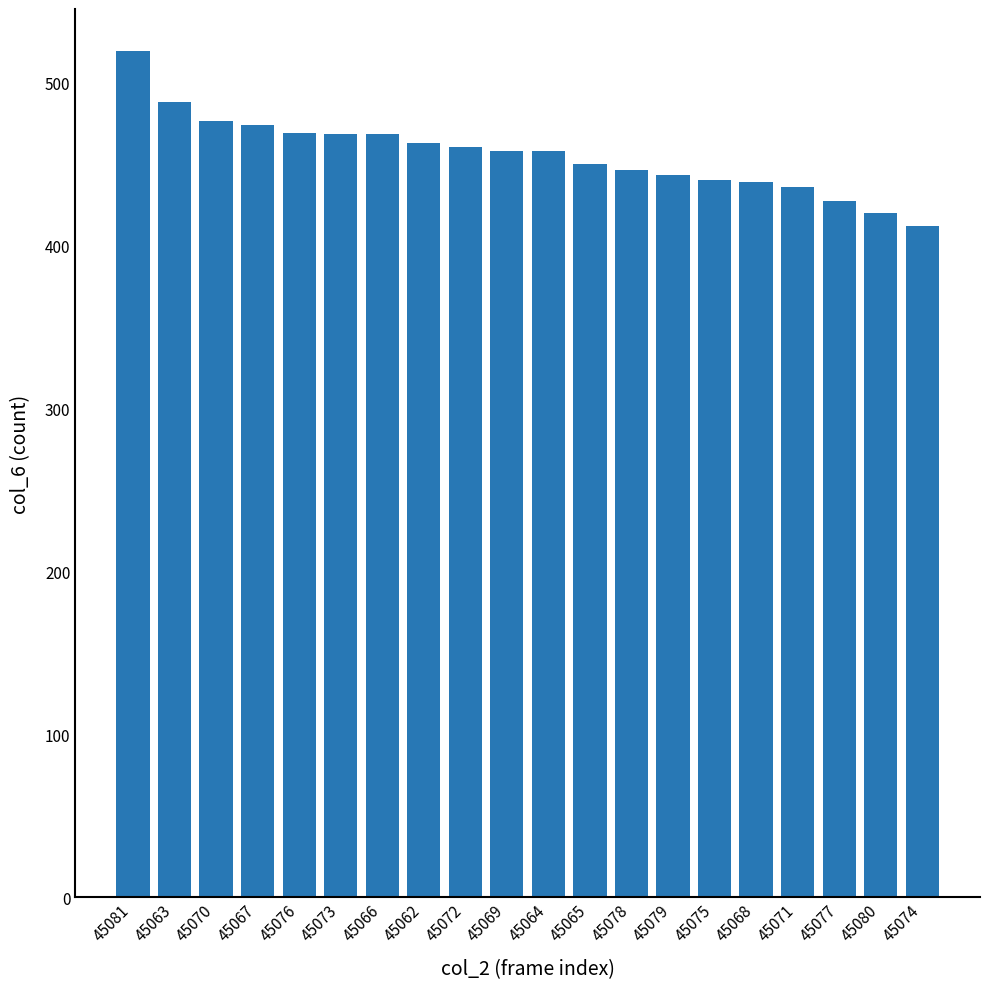

What is the average value?

456